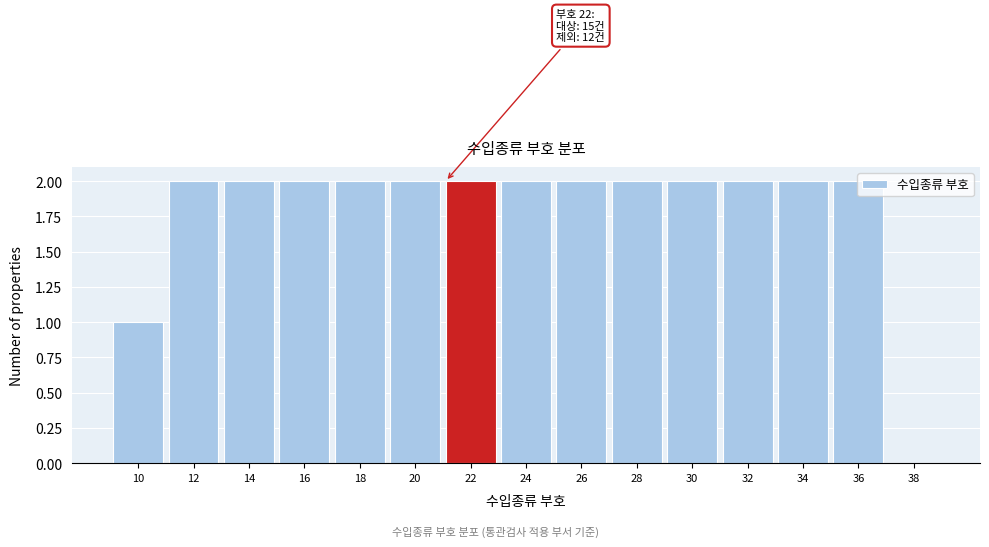

Which has a higher value, 26 or 38?

26